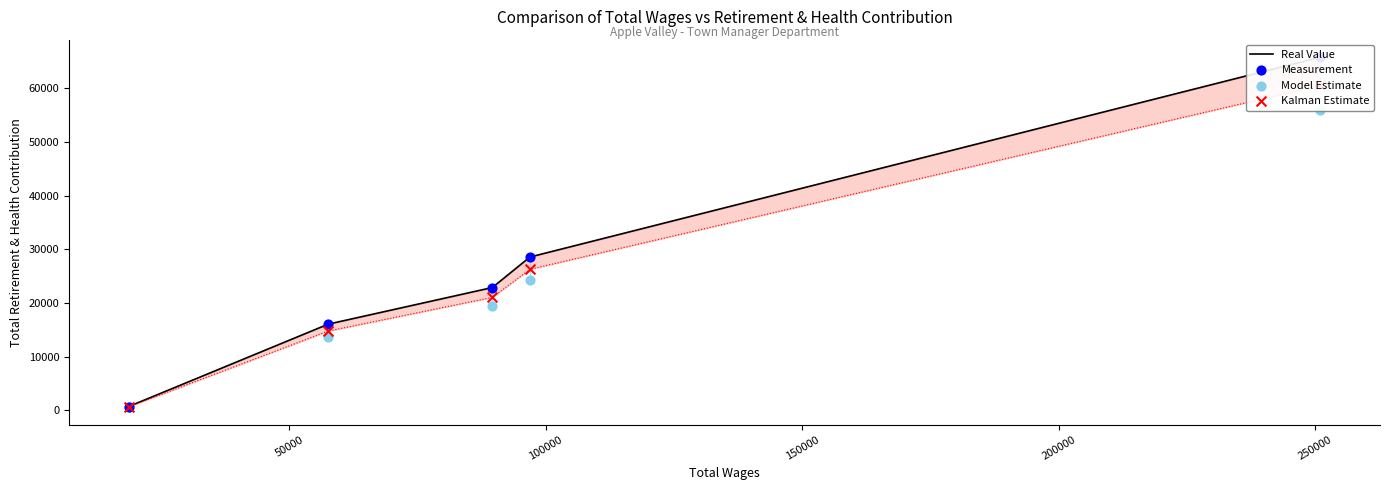

Is the value of Real Value at 150000 greater than the value of Measurement at 50000?

Yes